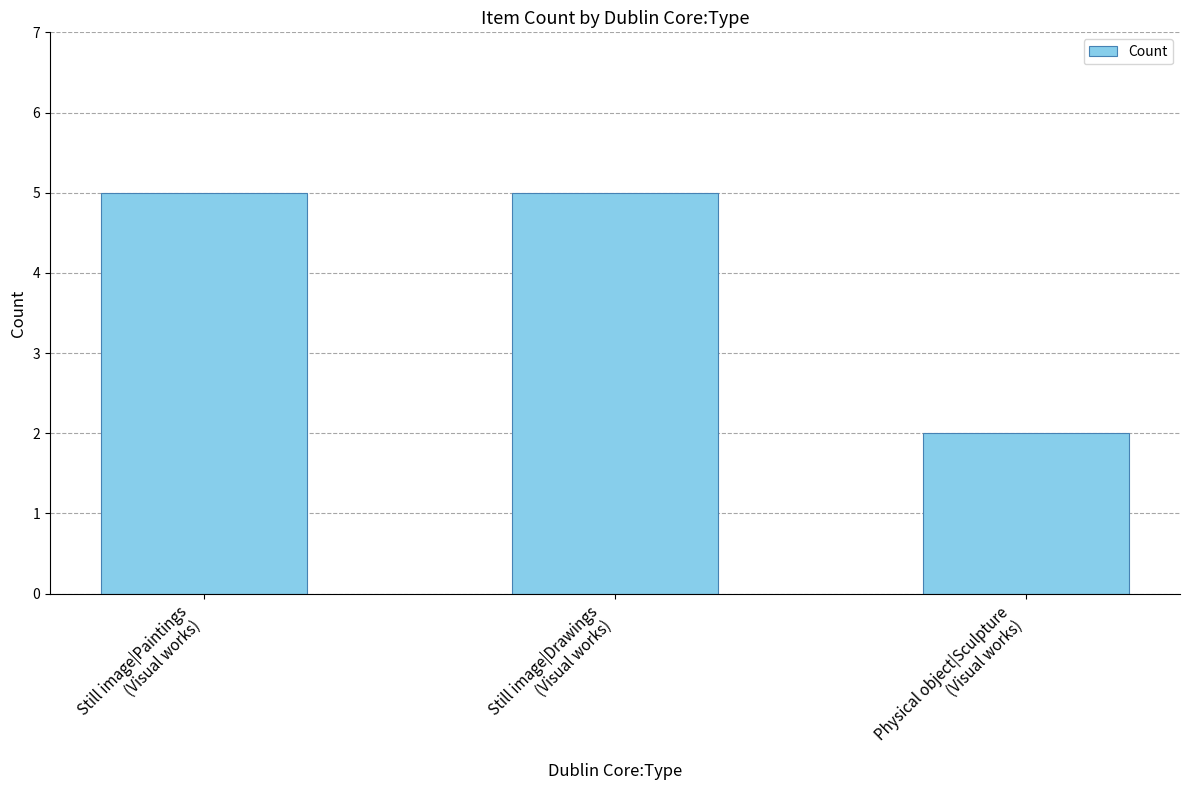

How many bars are there in total?

3